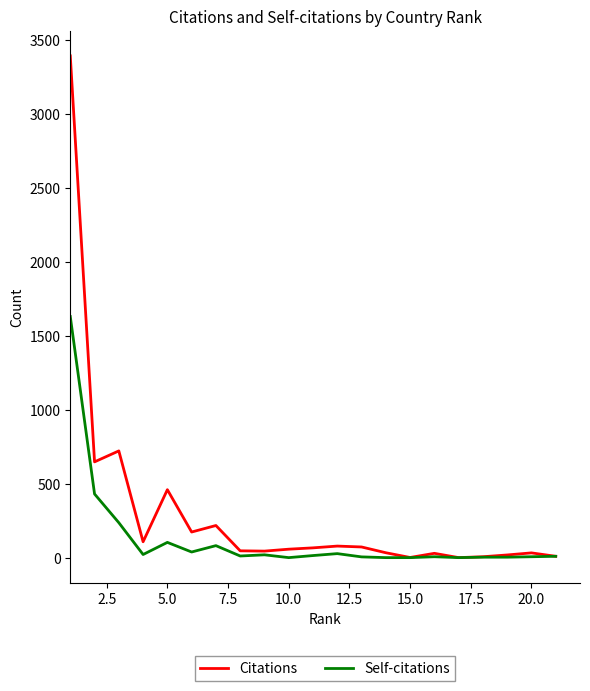

What is the maximum value shown in the chart?

3390